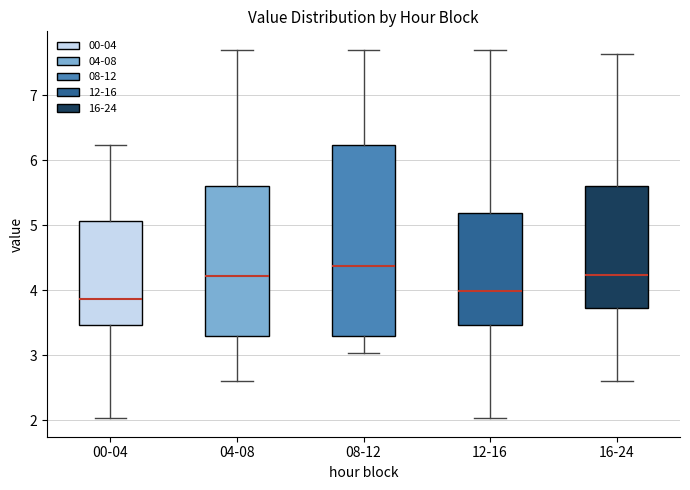

Where does the upper whisker of the box for 08-12 end on the y-axis? The values are not printed on the chart, so give them approximately, as read against the axis.

7.7